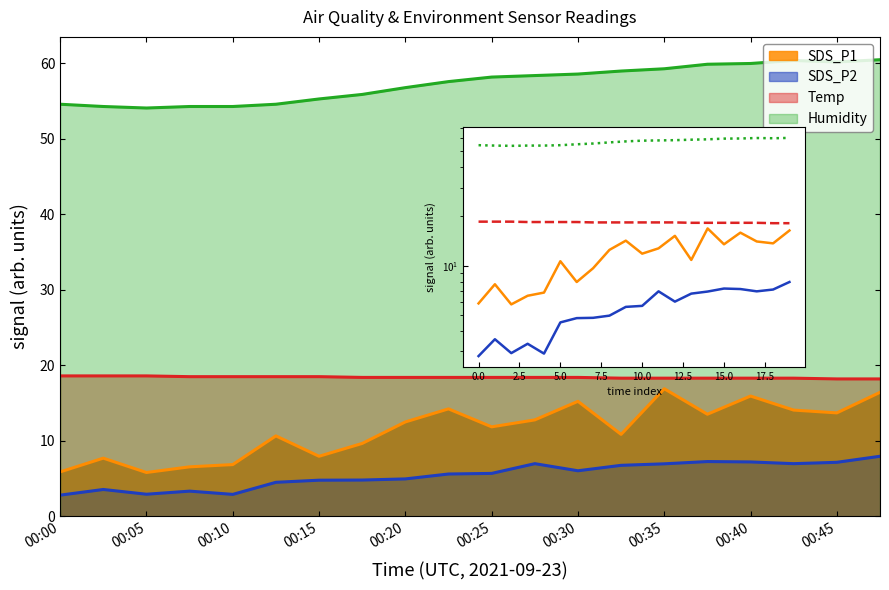

List the series in order of their peak value, highest first.

Humidity, Temp, SDS_P1, SDS_P2